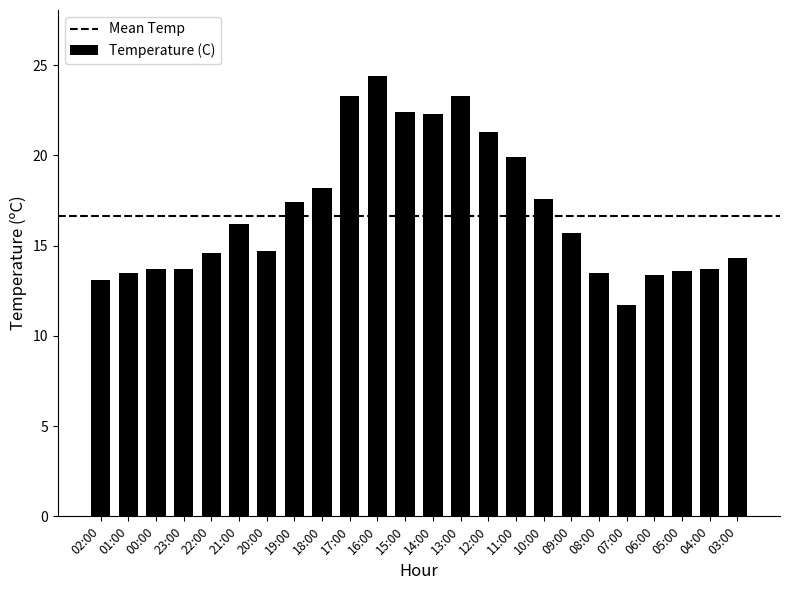

How many values are below 15?

12